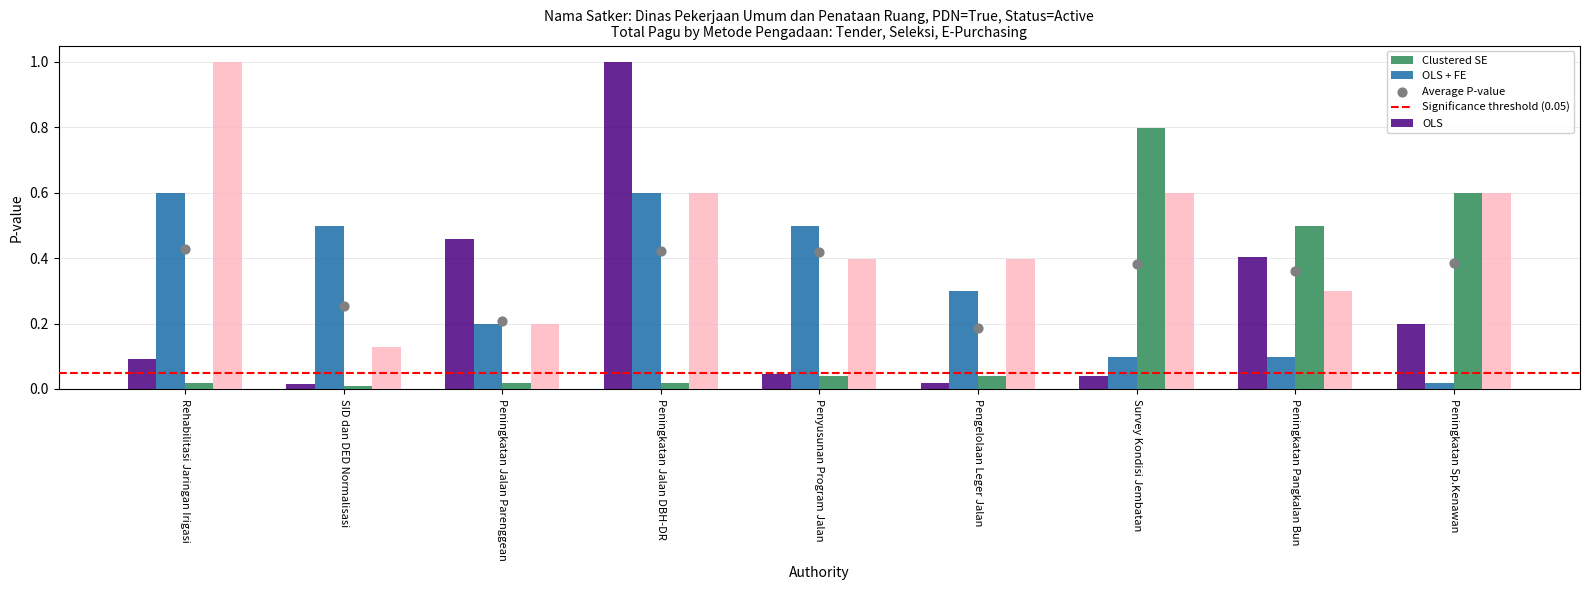

Which series has the largest total across all categories?

Permutation